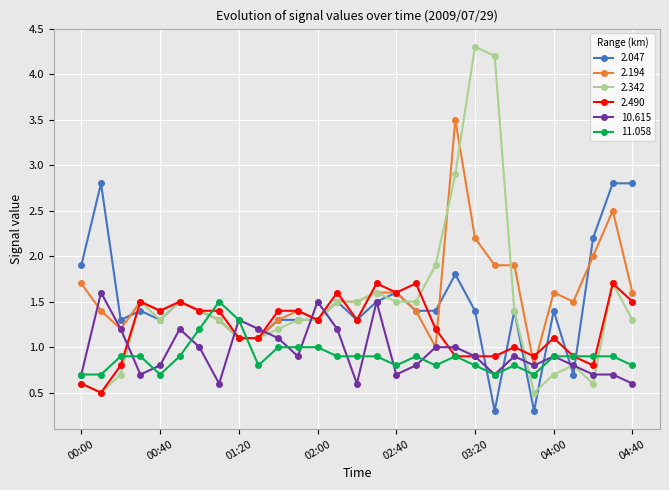

What is the smallest value displayed?

0.3